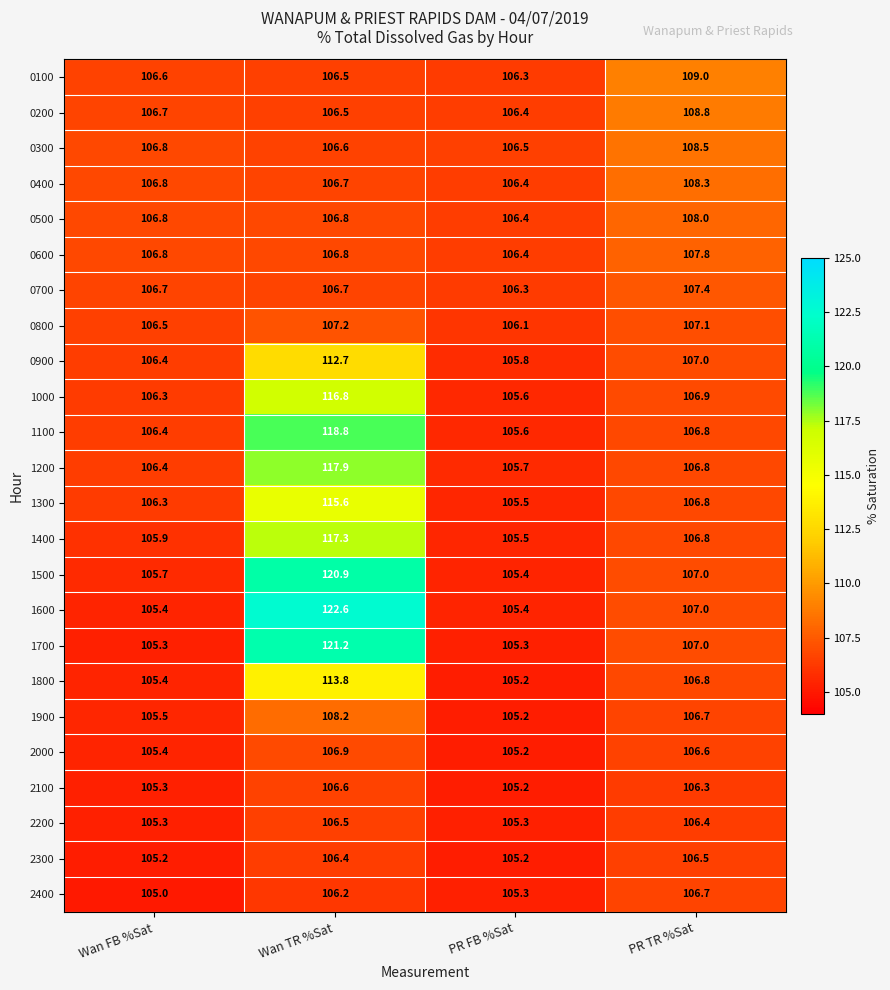

What is the approximate value of 1700 at PR TR %Sat?

107.0